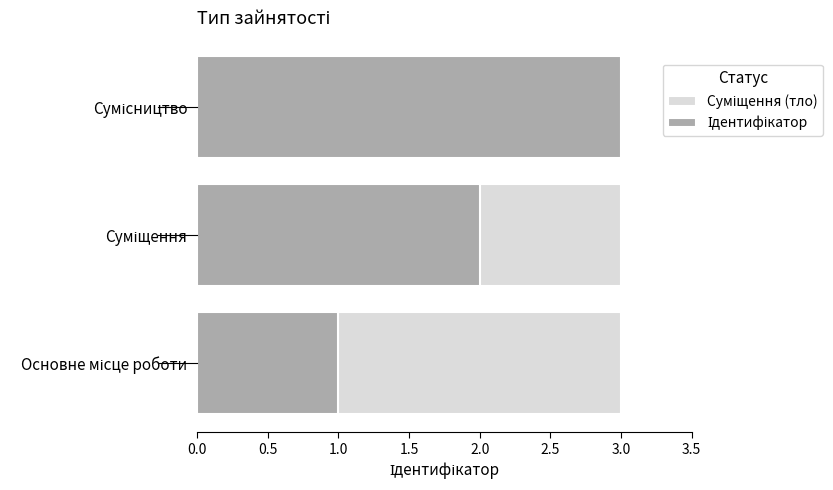

What are all the series names shown in the legend?

Суміщення (тло), Ідентифікатор